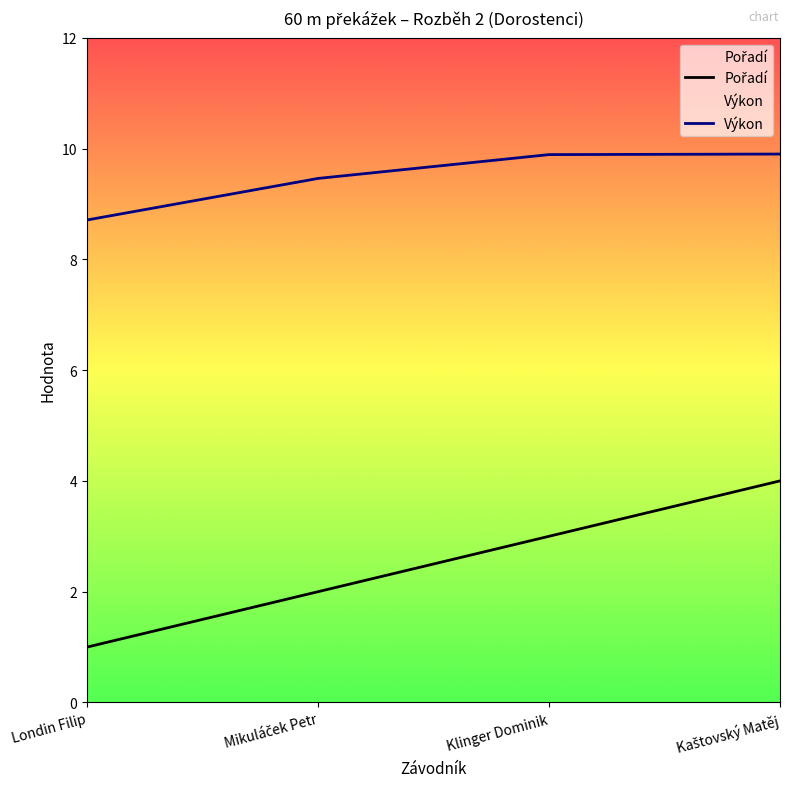

Which label corresponds to the smallest value in the chart?

Londin Filip